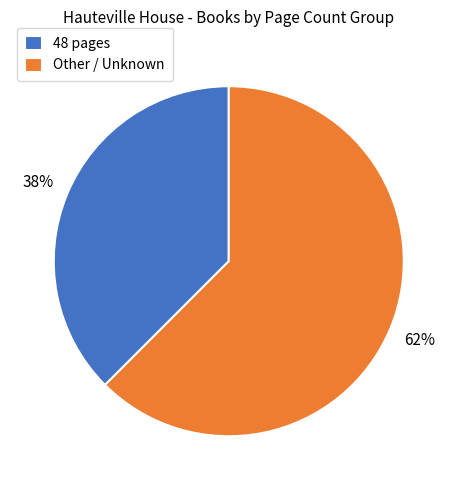

Is it true that Other / Unknown is 62% of the pie?

True